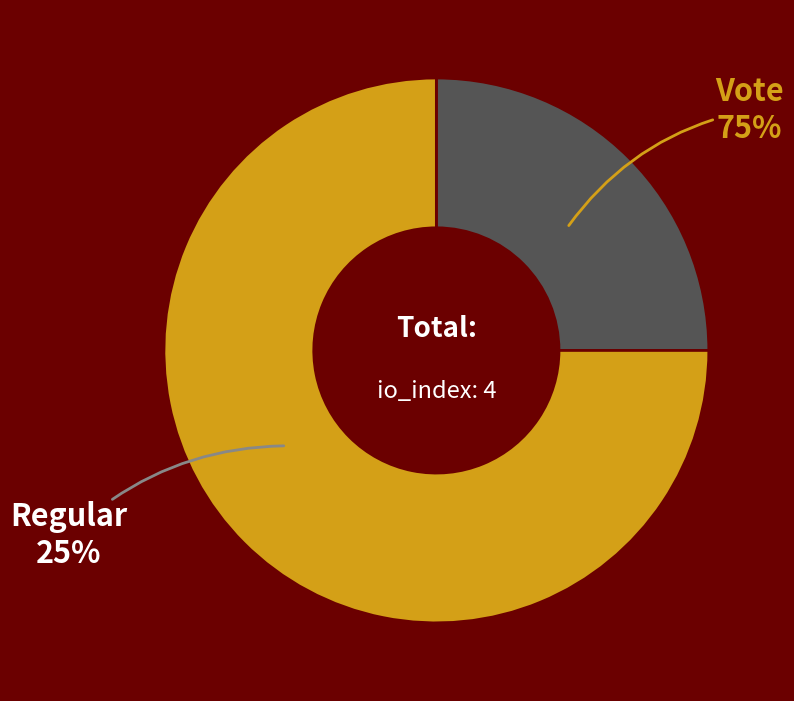

To the nearest percent, what percentage of the pie is Vote?

75%